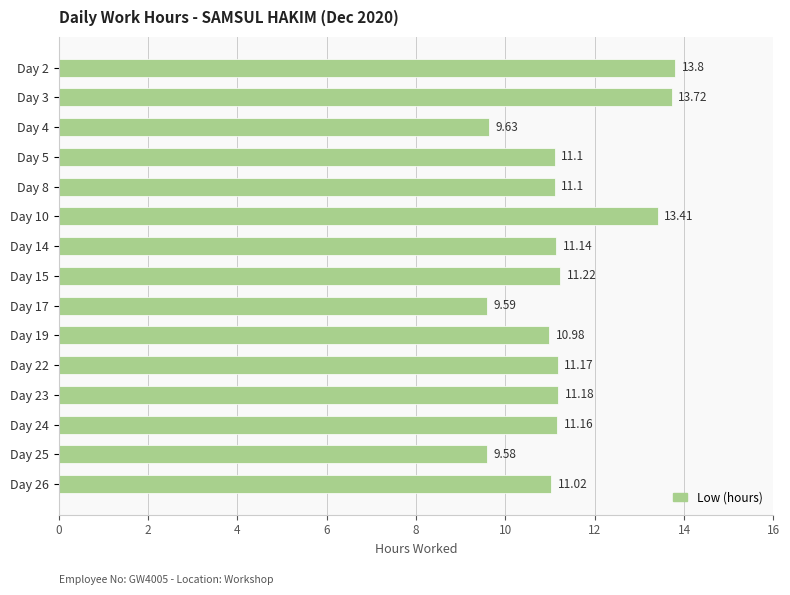

How many bars are there in total?

15